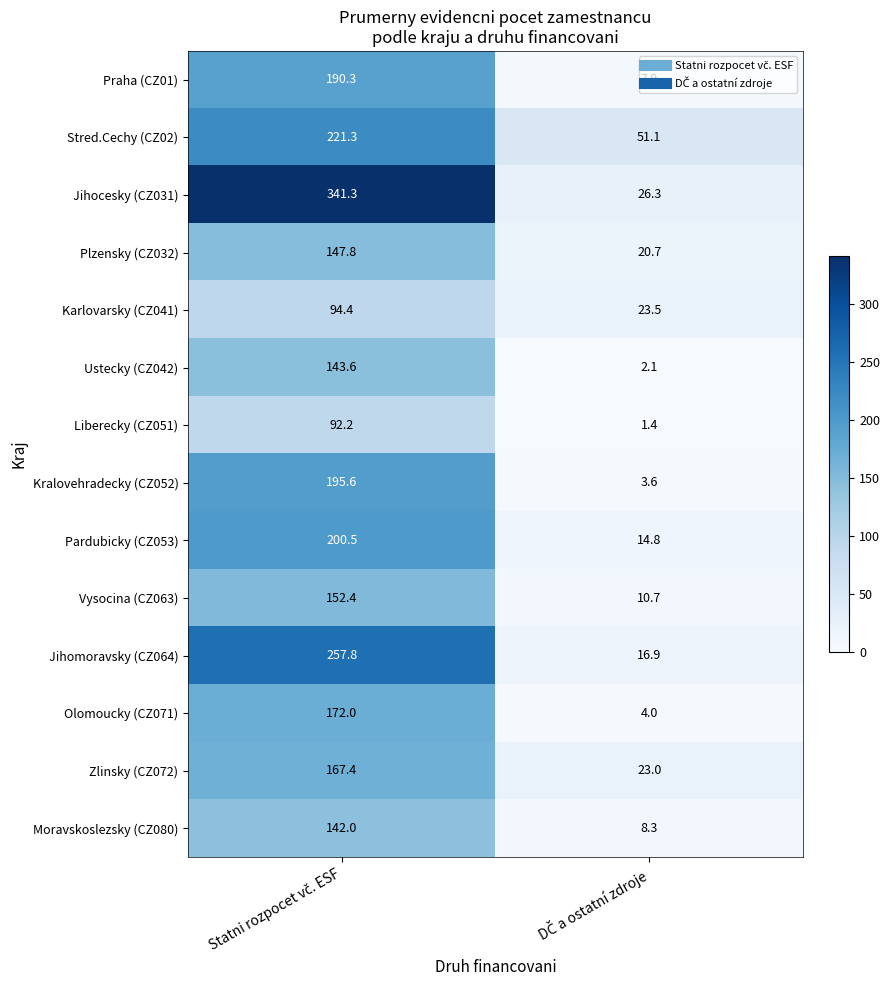

Count the number of data series in this chart.

14